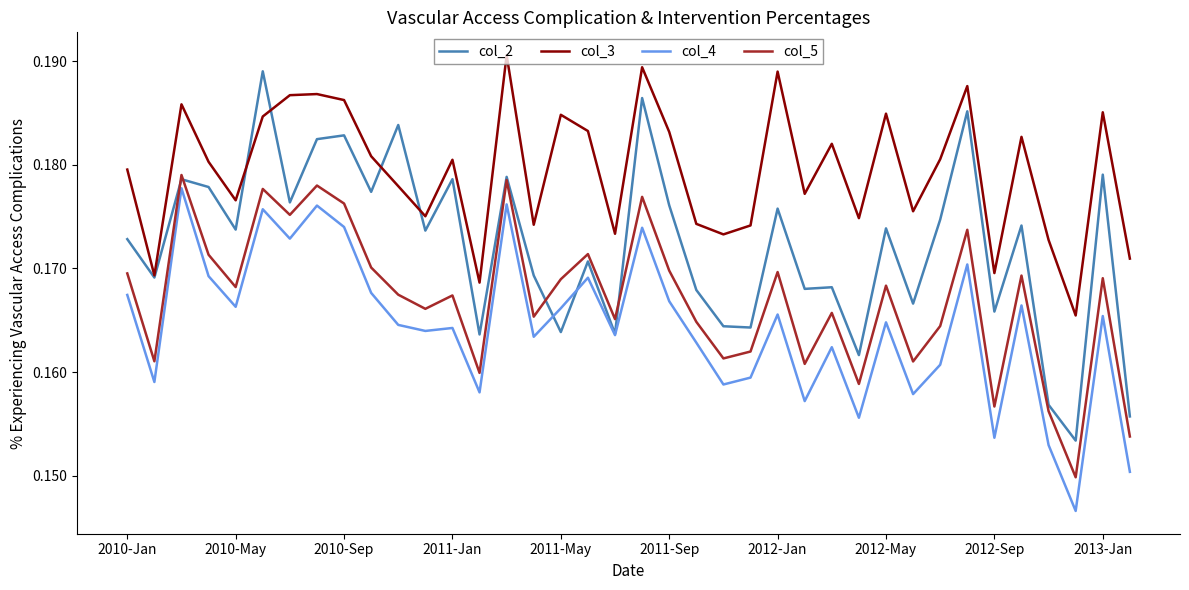

Which series has the largest total across all categories?

col_3